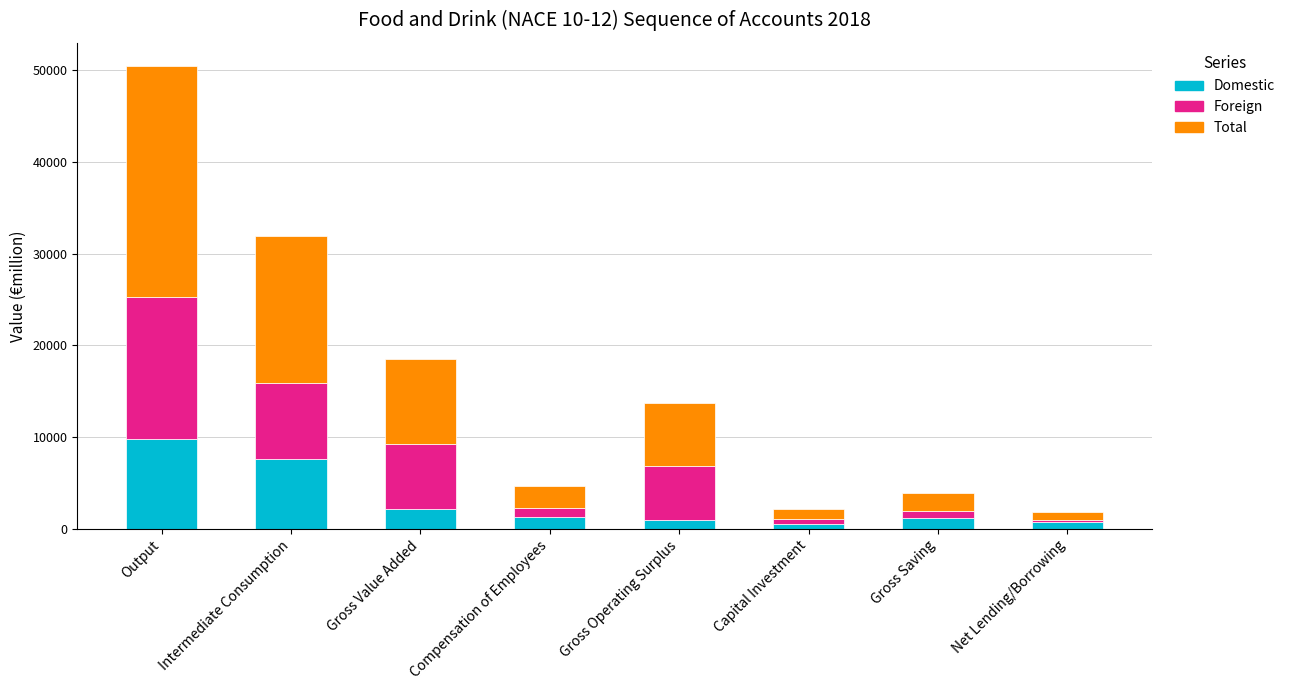

What value does the Domestic series have at Intermediate Consumption?

7594.0